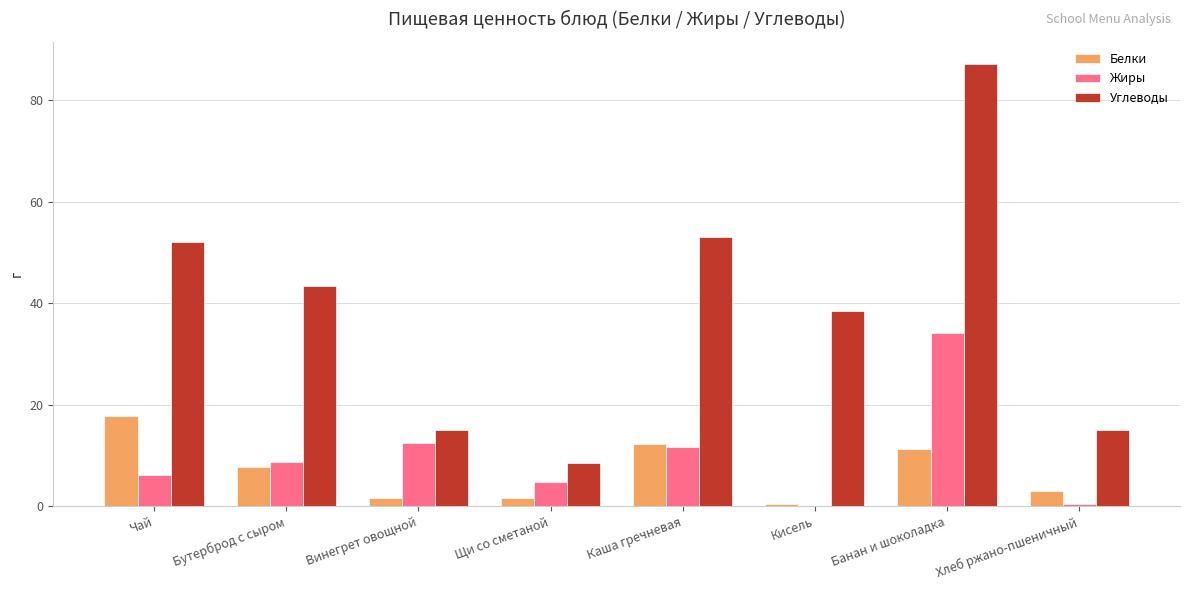

Are the bars grouped side by side (vs. stacked)?

Yes